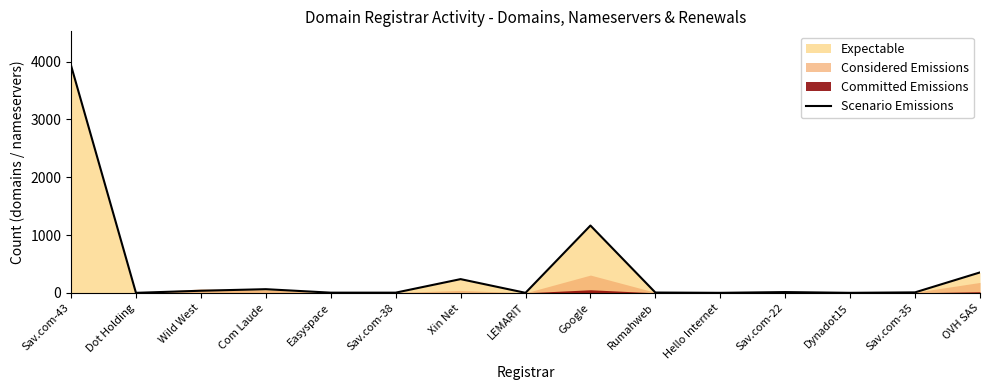

What is the difference between the second highest and minimum values?

1164